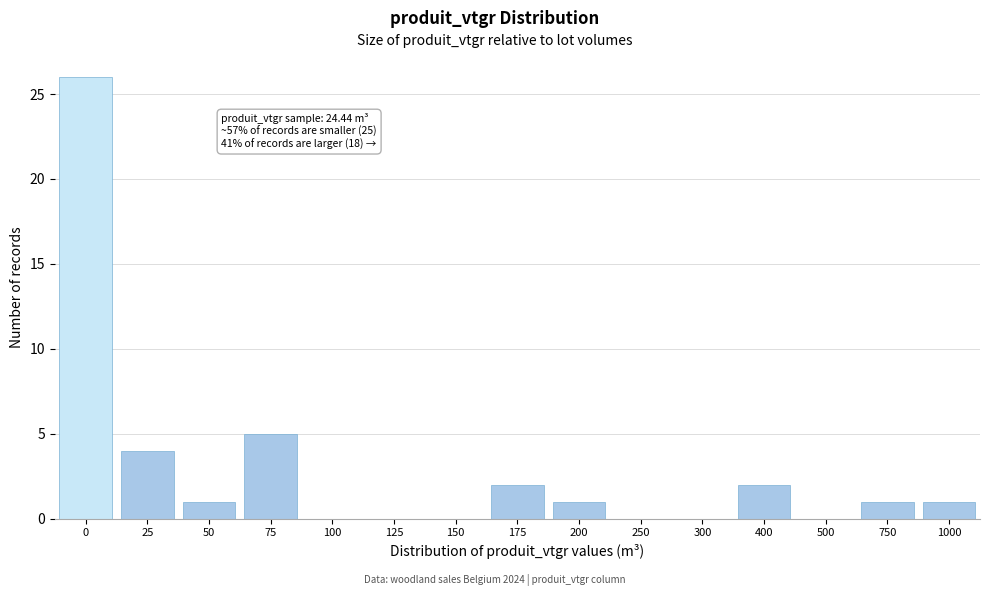

Reading right to left, extract all data points from this chart.

1000=1	750=1	500=0	400=2	300=0	250=0	200=1	175=2	150=0	125=0	100=0	75=5	50=1	25=4	0=26